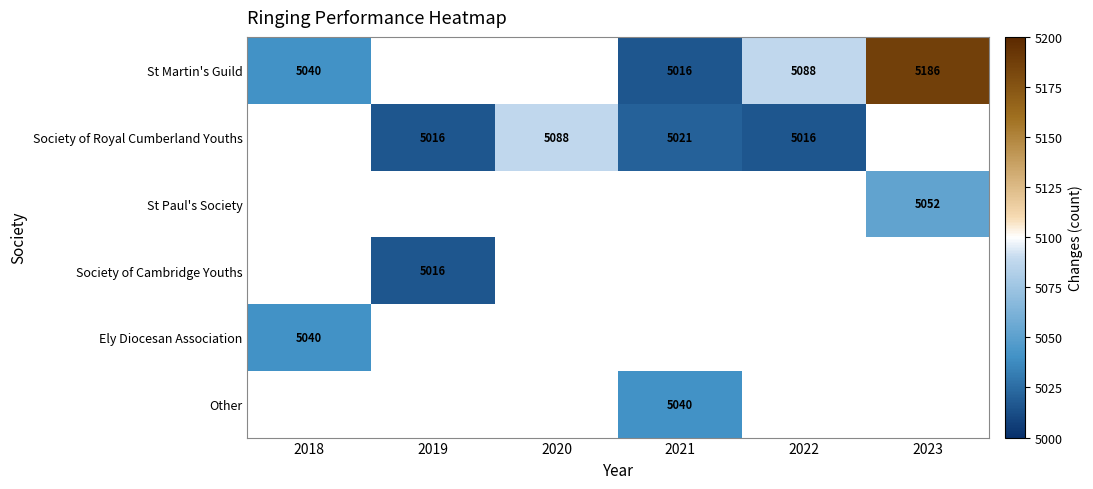

What is the difference between the St Martin's Guild values at 2023 and 2021?

170